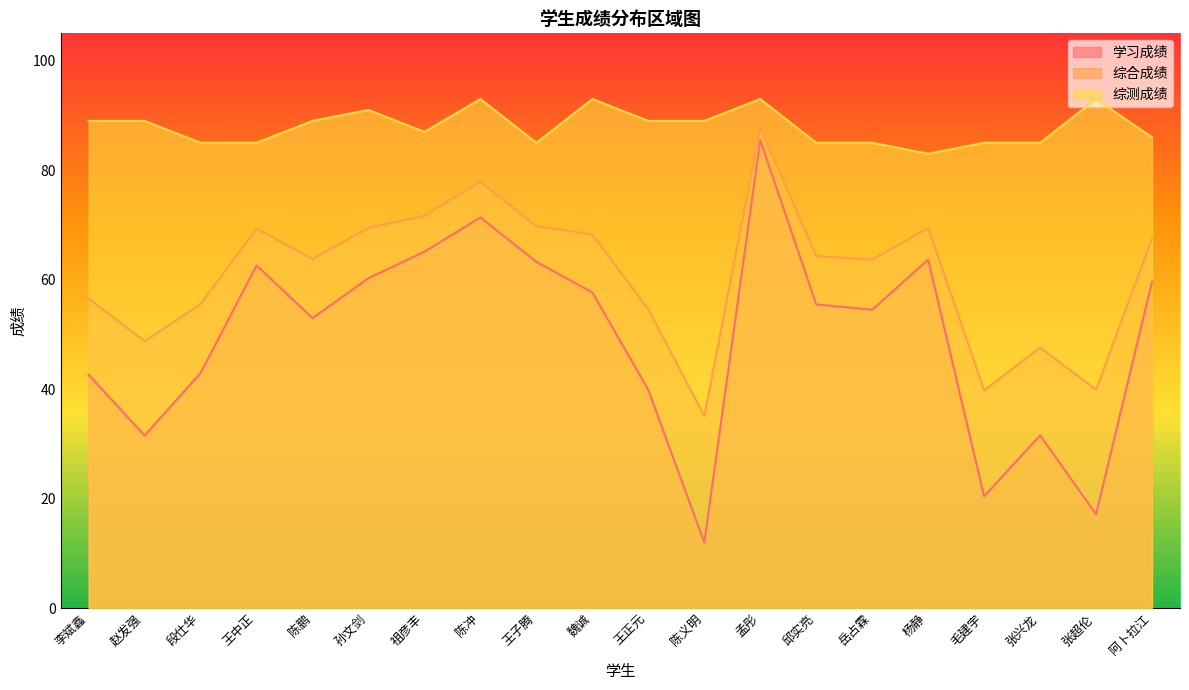

What is the value of the 综合成绩 point at the 18th from the left?

47.6